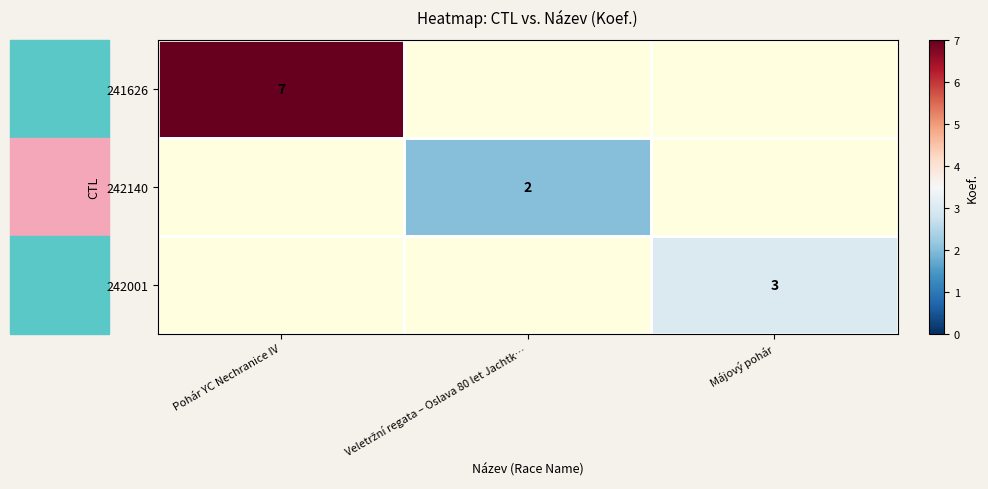

The 242001 series shows 1 at Májový pohár. True or false?

False